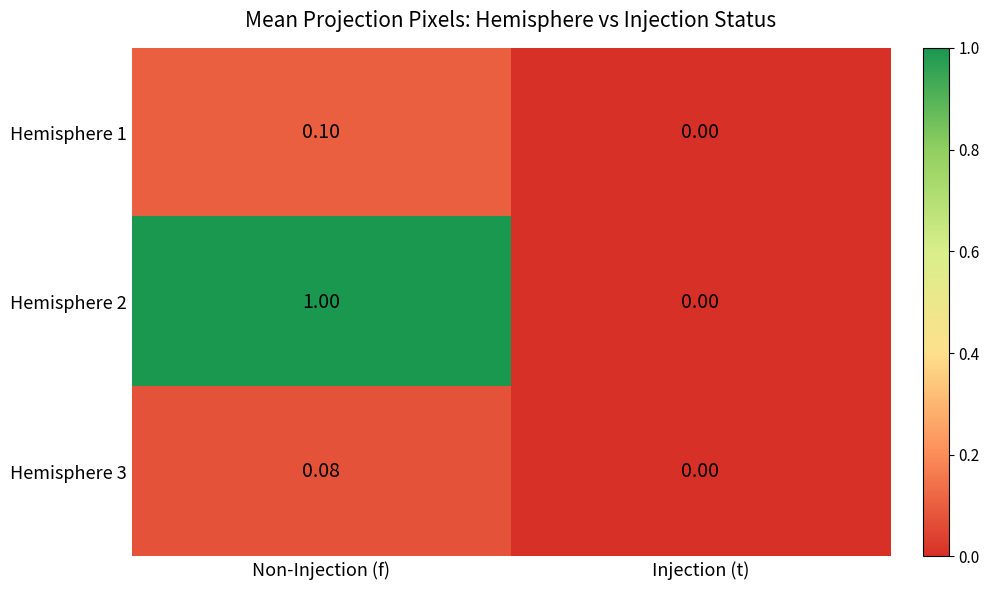

At Non-Injection (f), list the series in order from smallest to largest.

Hemisphere 3, Hemisphere 1, Hemisphere 2